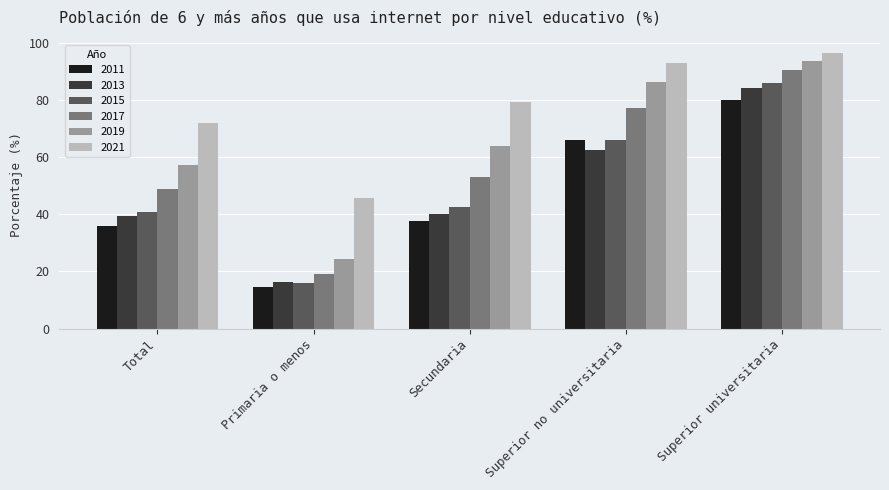

The value of 2019 at Primaria o menos is 41.3. True or false?

False